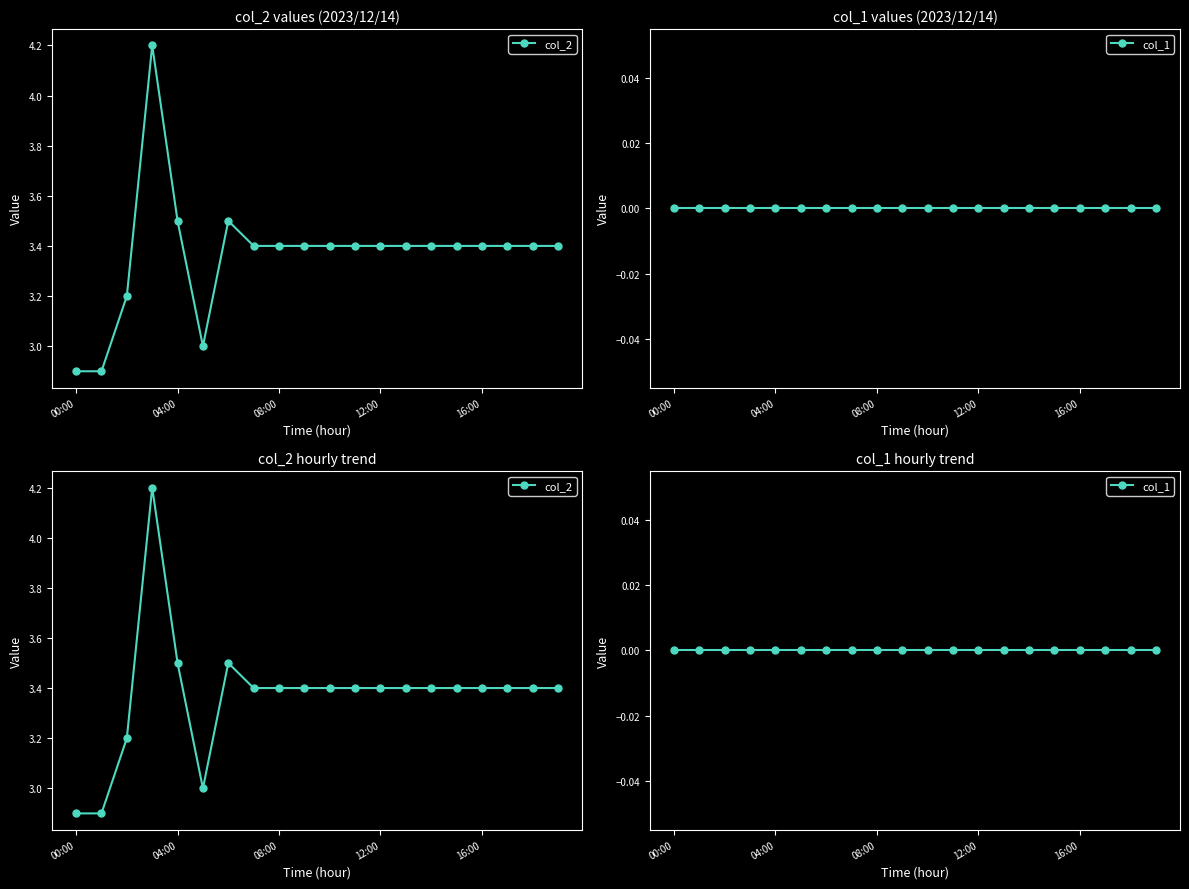

What are all the series names shown in the legend?

col_2, col_1